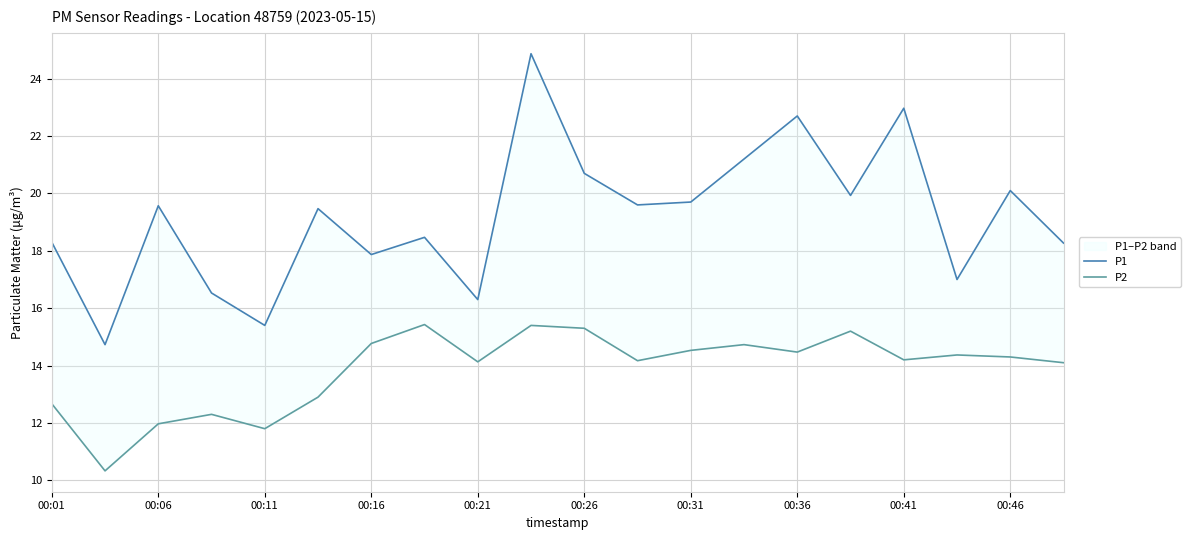

What is the maximum value for P2?

15.4